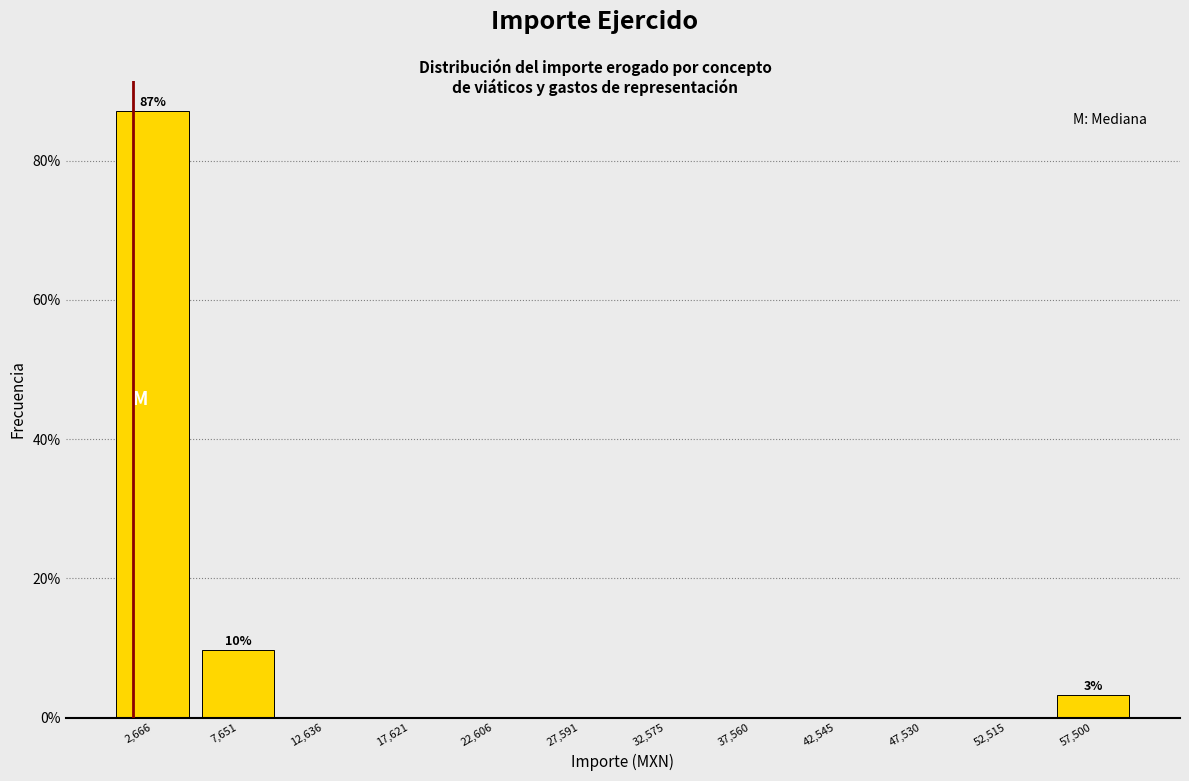

Over which range of the x-axis is the bar tallest?

0 to 5000